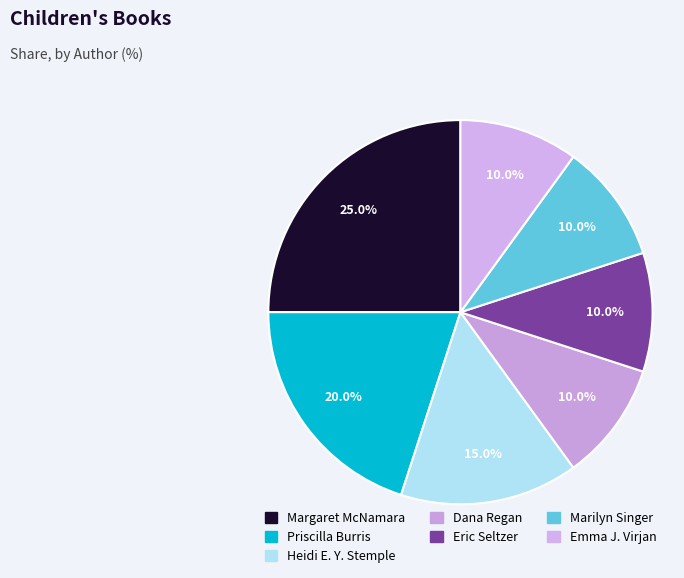

What percentage is NOT represented by Heidi E. Y. Stemple?

85.0%